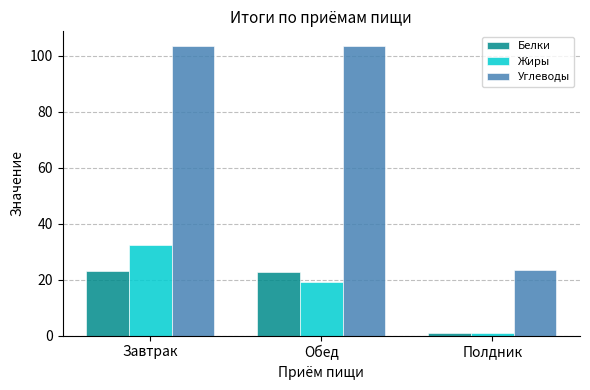

Between Завтрак and Обед, which series saw the biggest shift?

Жиры